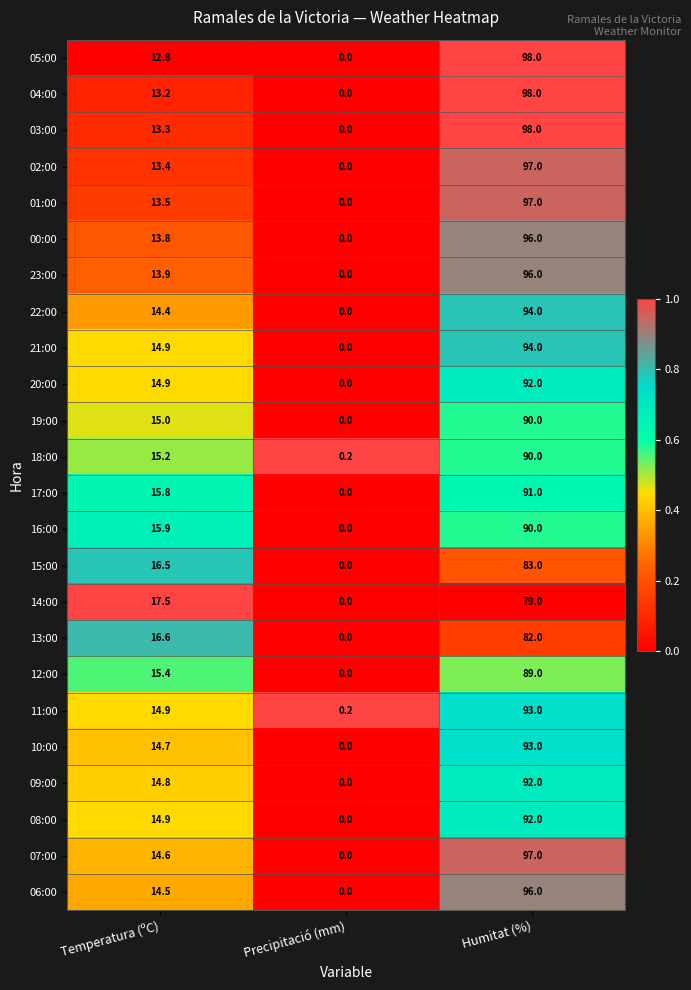

True or false: 23:00 has a value of 33.0 at Humitat (%).

False